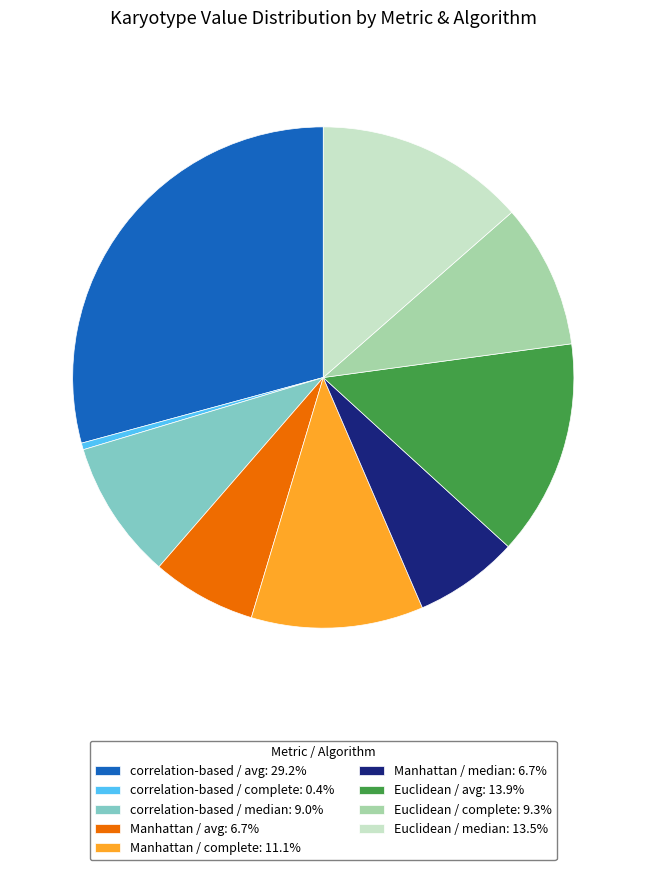

Combined, do Manhattan / complete: 11.1% and Manhattan / median: 6.7% account for over 50%?

No